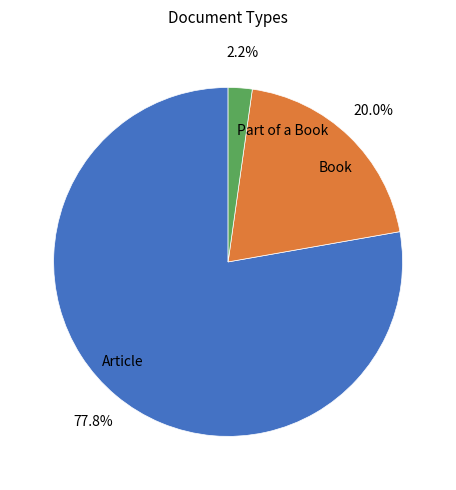

What is the smallest slice in the pie chart?

Part of a Book